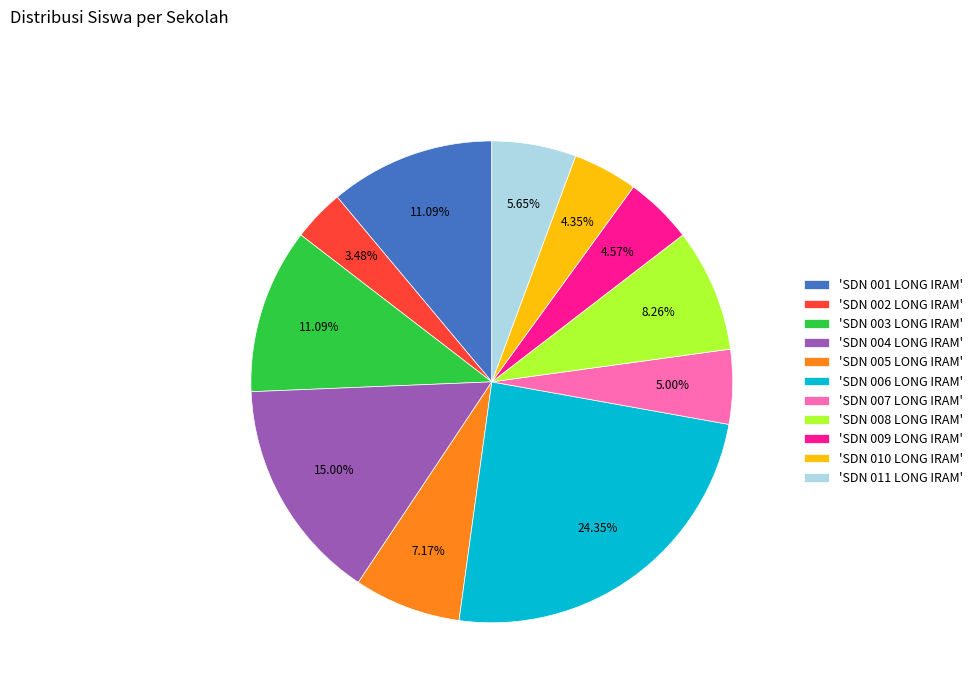

What is the ratio of the value at 'SDN 002 LONG IRAM' to the value at 'SDN 011 LONG IRAM'?

0.6